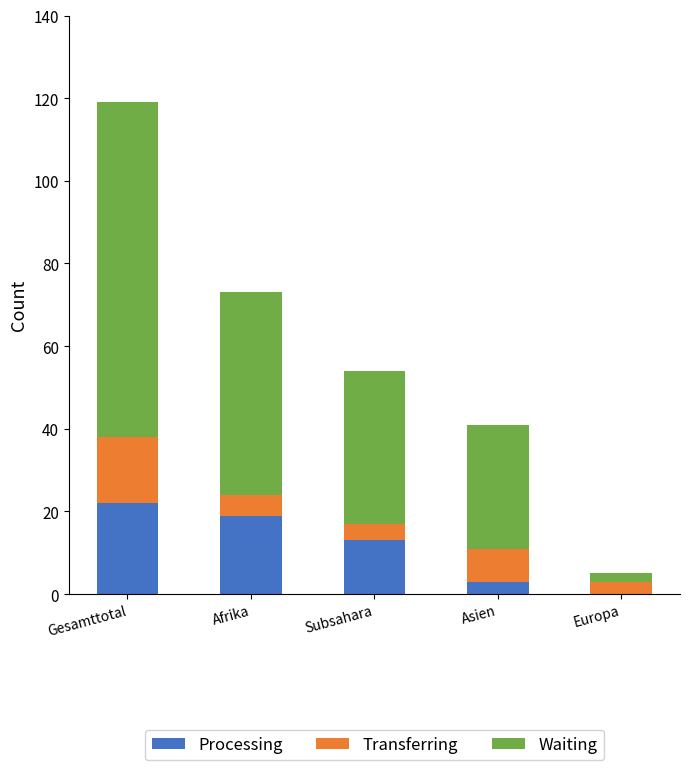

Count the number of categories in the chart.

5